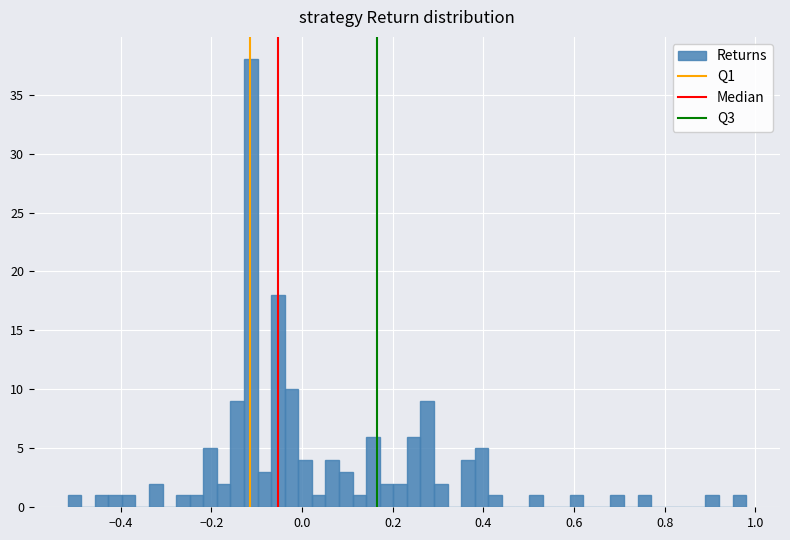

Read against the x-axis, roughly where is the centre of the tallest bar?

-0.12